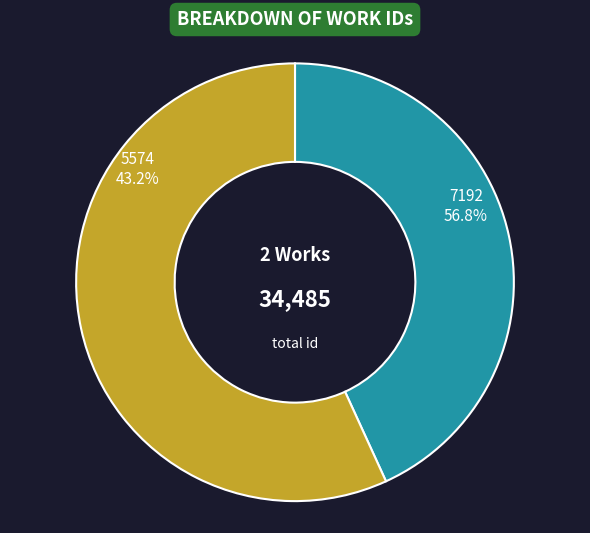

Combined, do 5574 and 7192 account for over 50%?

Yes